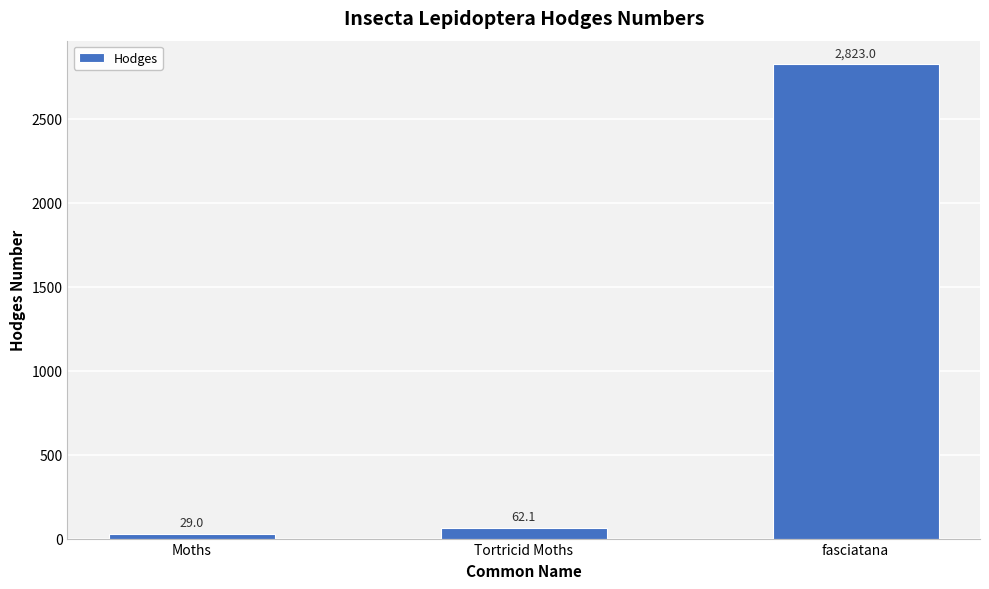

What position from the left is fasciatana?

3